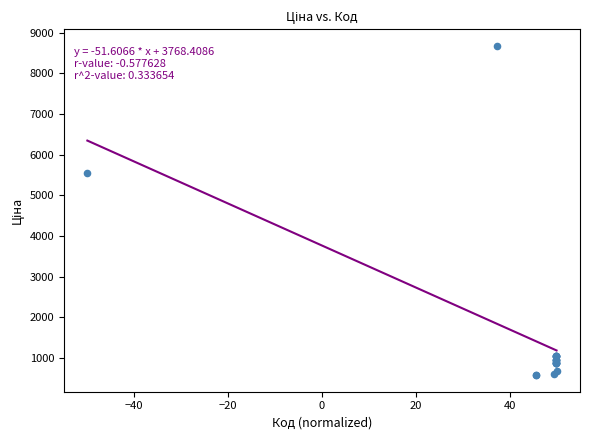

What Y value in the scatter plot is closest to 4628?

5560.3